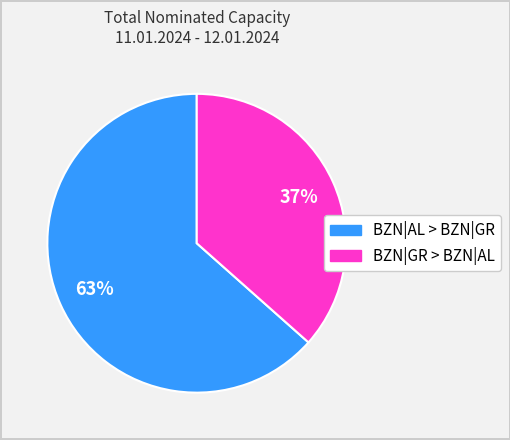

Combined, do BZN|GR > BZN|AL and BZN|AL > BZN|GR account for over 50%?

Yes